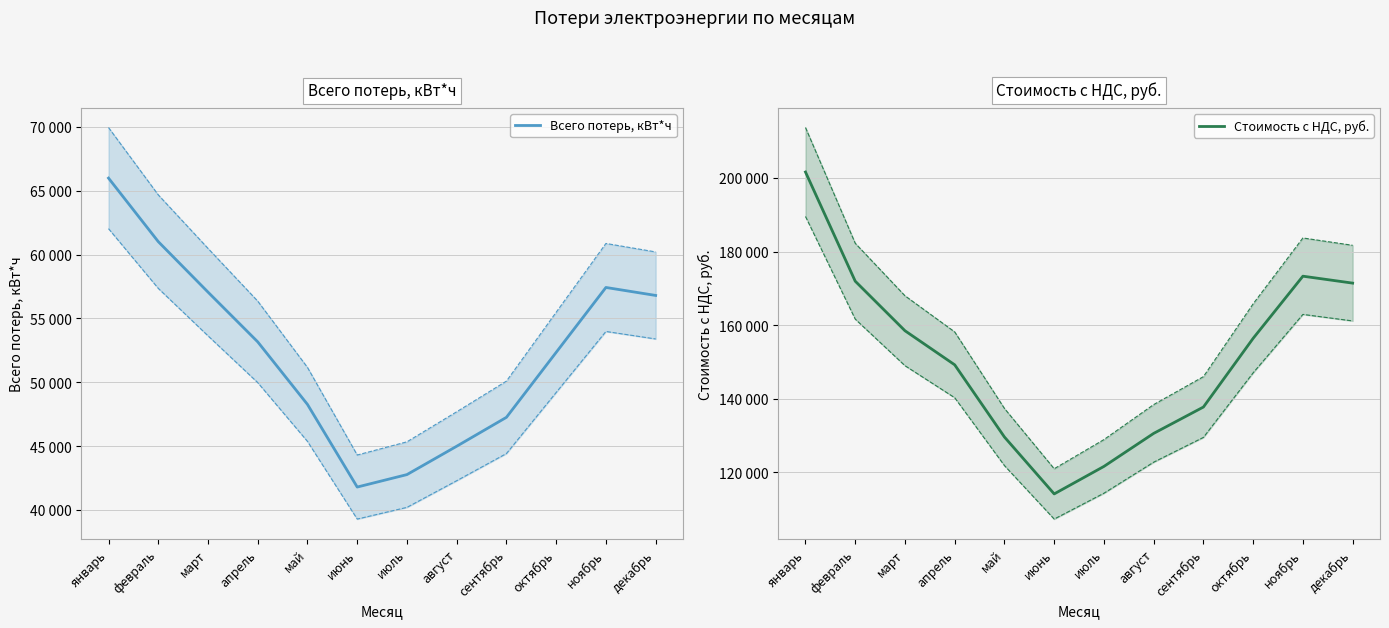

What is the difference between the maximum and minimum values in the Всего потерь, кВт*ч series?

24193.0